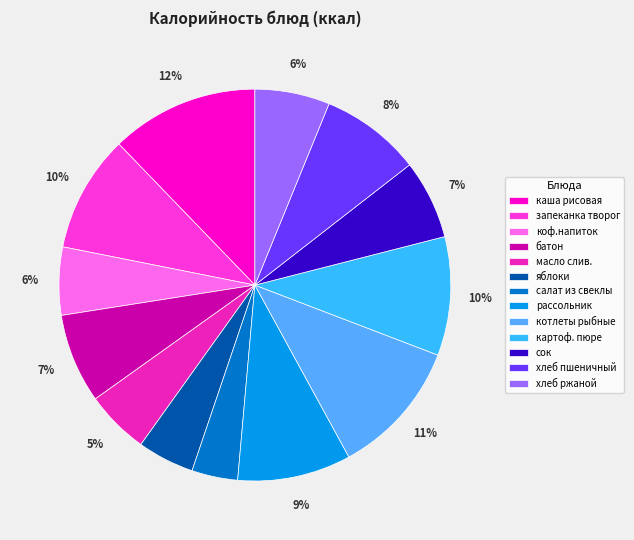

How many segments does this pie chart have?

13